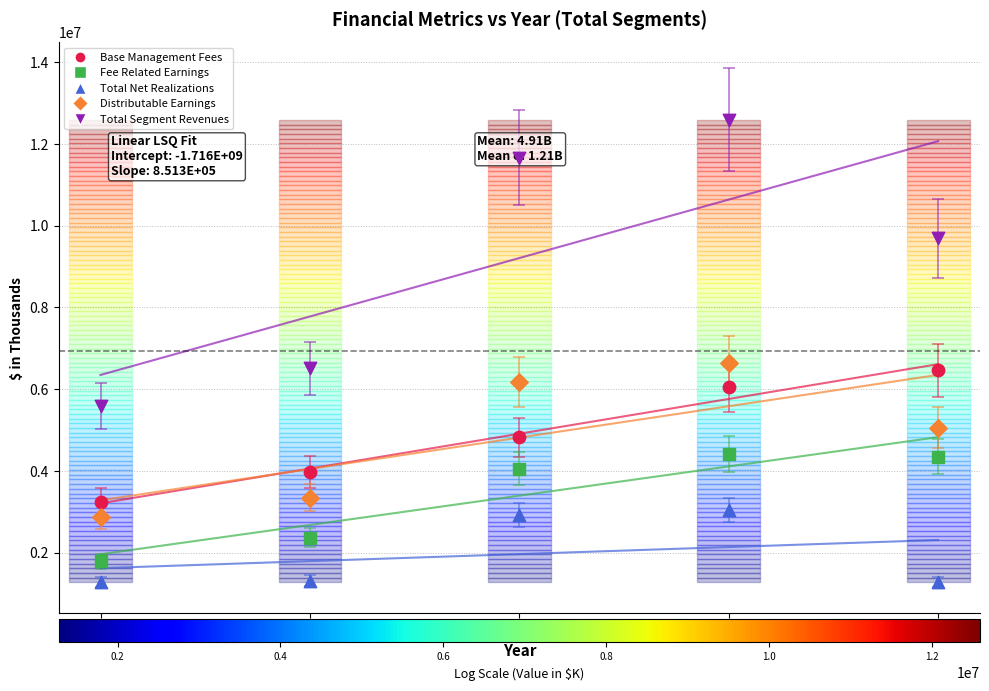

Which series has the largest Y range (max minus min)?

Total Segment Revenues